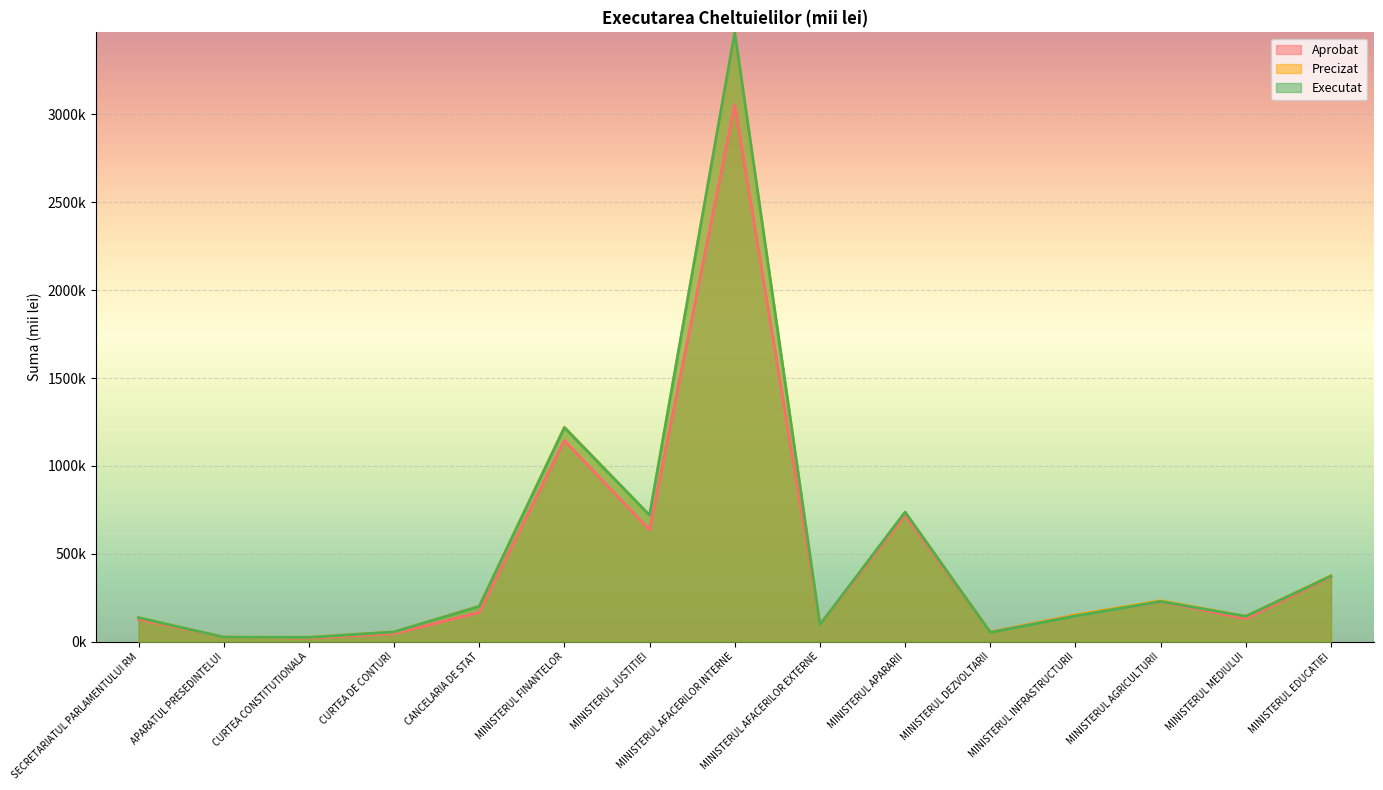

True or false: Executat has a value of 83234.4 at CANCELARIA DE STAT.

False